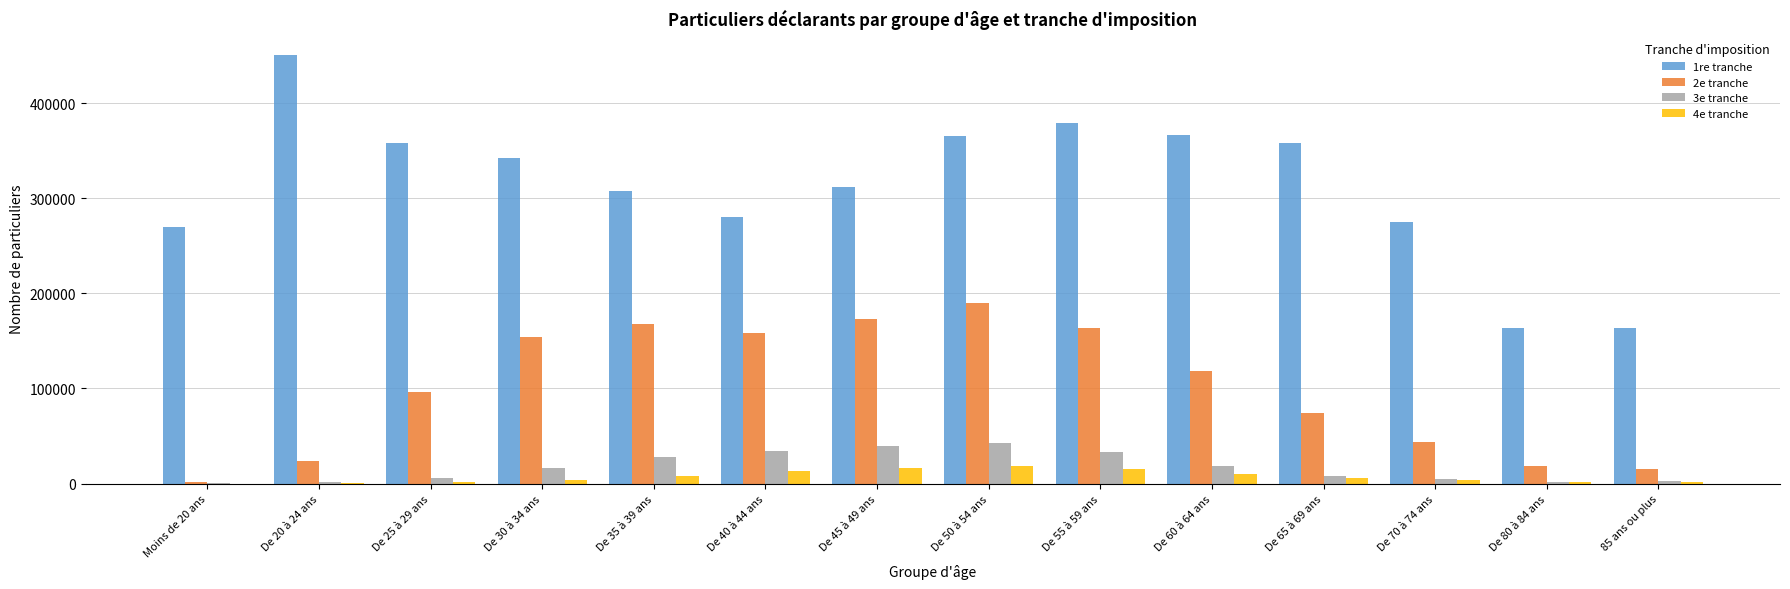

The value of 1re tranche at De 70 à 74 ans is 468688. True or false?

False